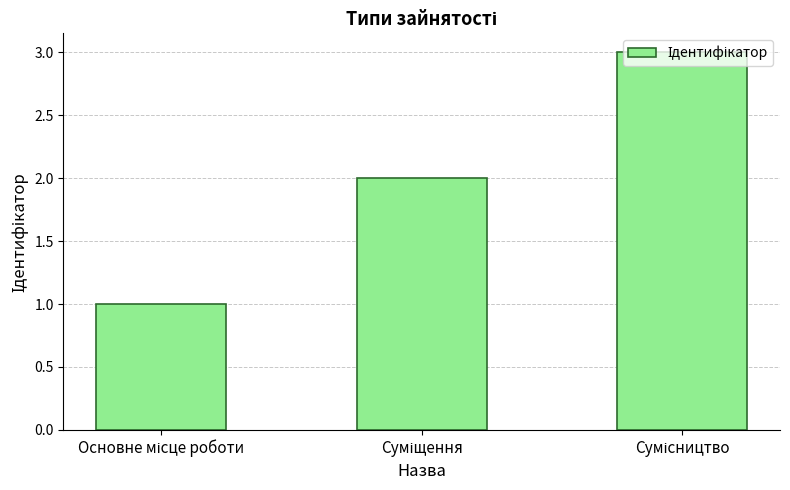

What is the sum of all values?

6